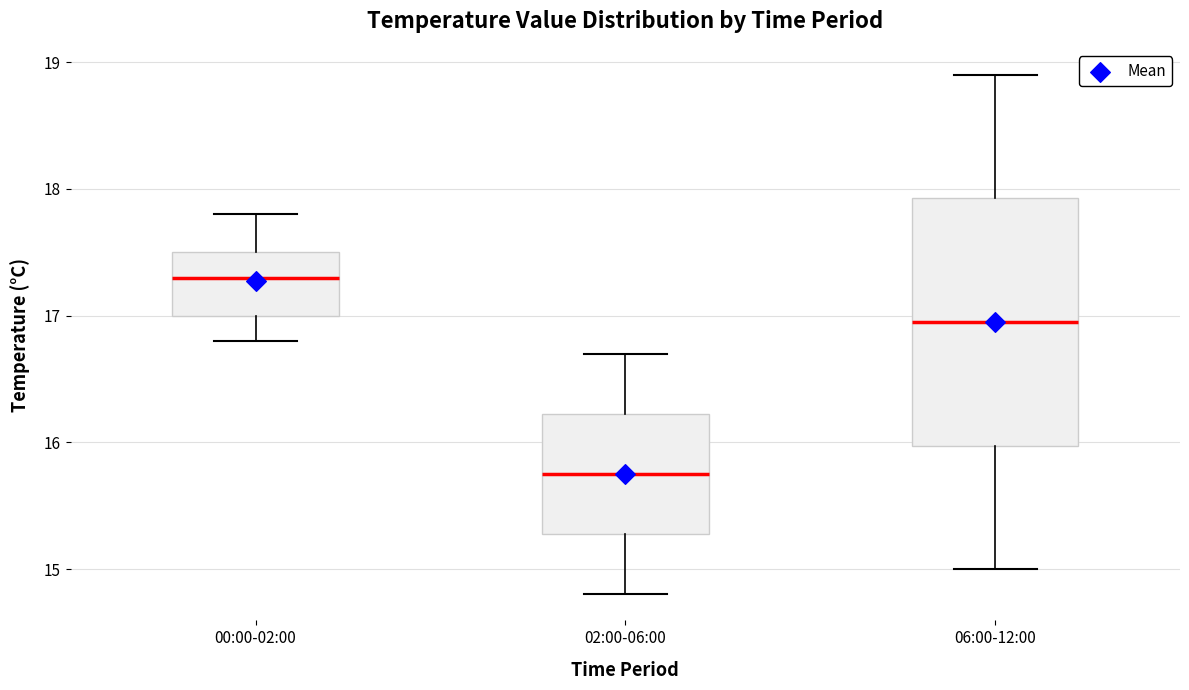

Where does the median line of the box for 06:00-12:00 sit on the y-axis? The values are not printed on the chart, so give them approximately, as read against the axis.

17.0